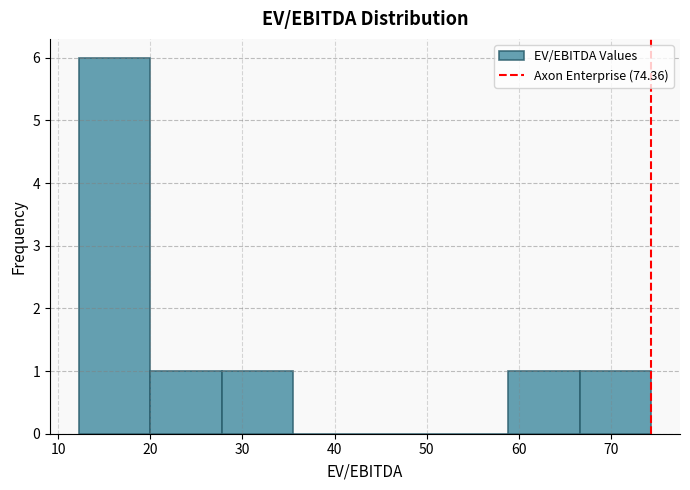

How tall is the bar that spans 28 to 36 on the x-axis? Neither the bar edges nor the heights are printed on the chart, so give them approximately, as read against the axes.

1